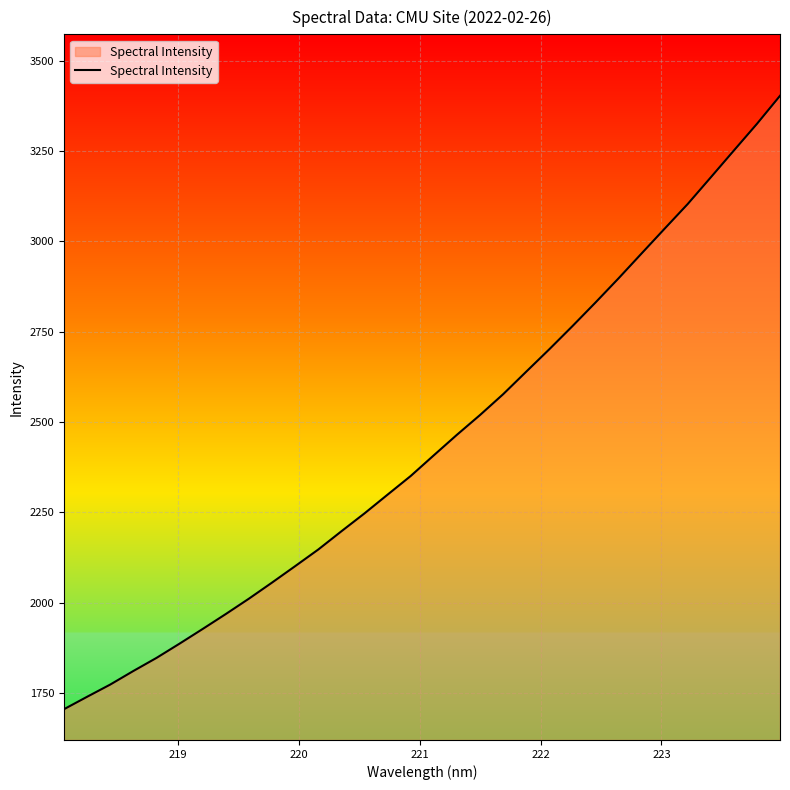

Reading right to left, extract all data points from this chart.

3402.7	3325.0	3251.1	3176.9	3103.1	3034.9	2966.2	2897.2	2830.2	2764.8	2700.9	2638.9	2576.5	2519.0	2464.3	2407.6	2350.3	2298.7	2246.8	2197.3	2146.9	2100.8	2055.4	2010.9	1968.3	1927.0	1886.4	1846.8	1810.6	1773.1	1739.2	1704.9